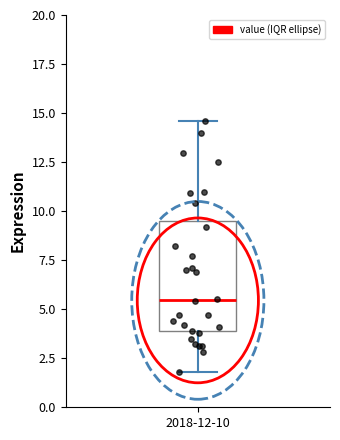

Where does the upper whisker of the box for 2018-12-10 end on the y-axis? The values are not printed on the chart, so give them approximately, as read against the axis.

14.5